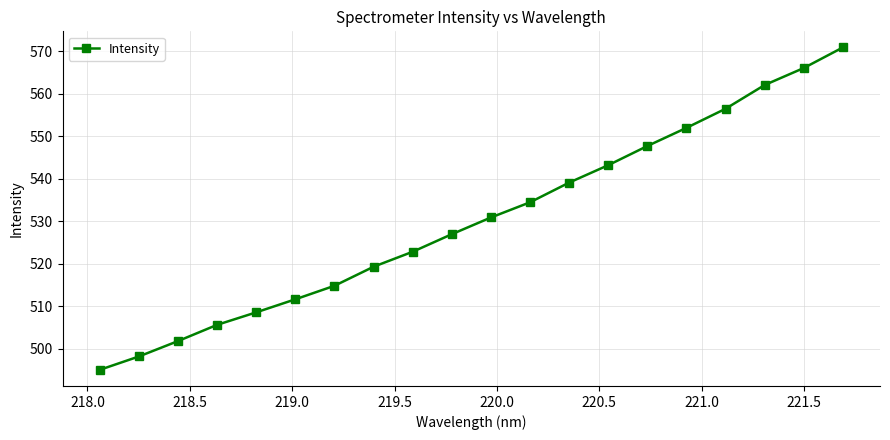

What is the difference between the maximum and minimum values?

75.9